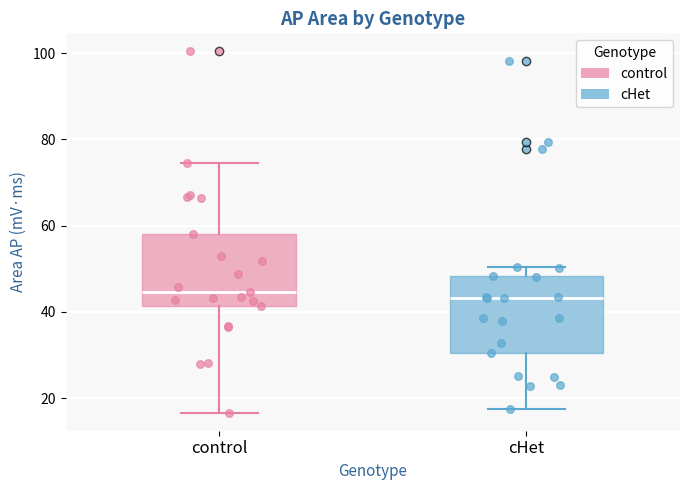

Where is the lower edge of the box for control on the y-axis? The values are not printed on the chart, so give them approximately, as read against the axis.

42